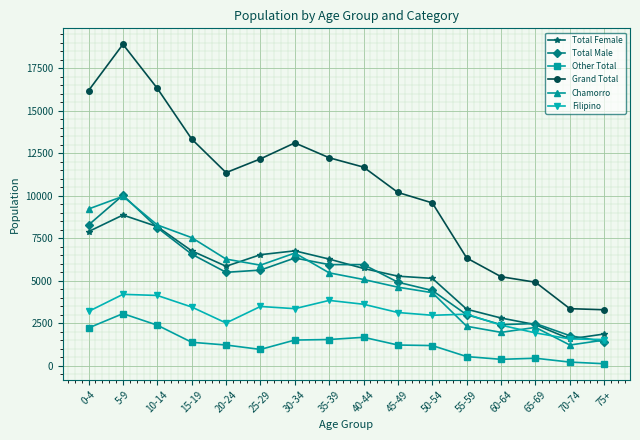

What is the sum of all Grand Total values?

168415